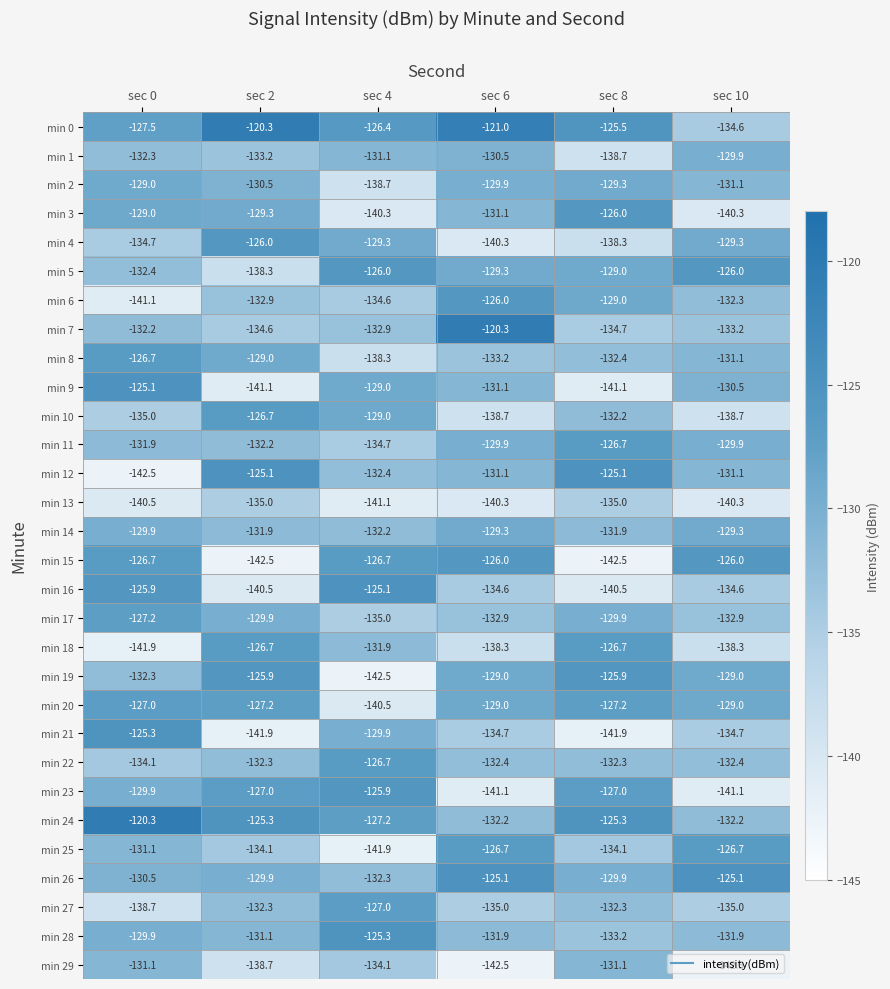

What is the greatest value displayed?

-120.3